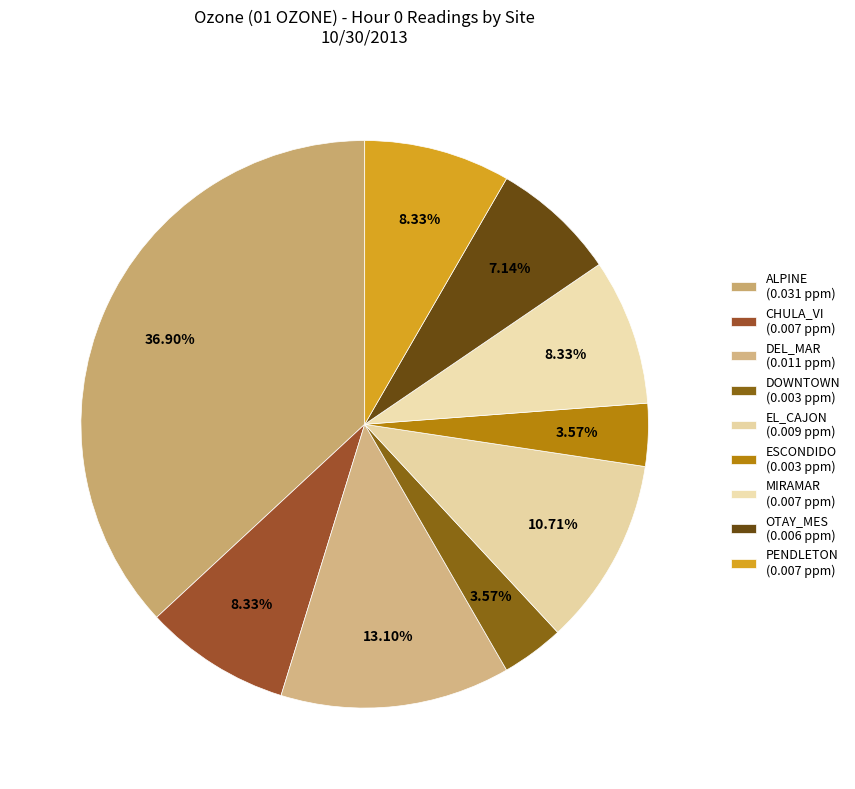

To the nearest percent, what is the average slice percentage?

11%